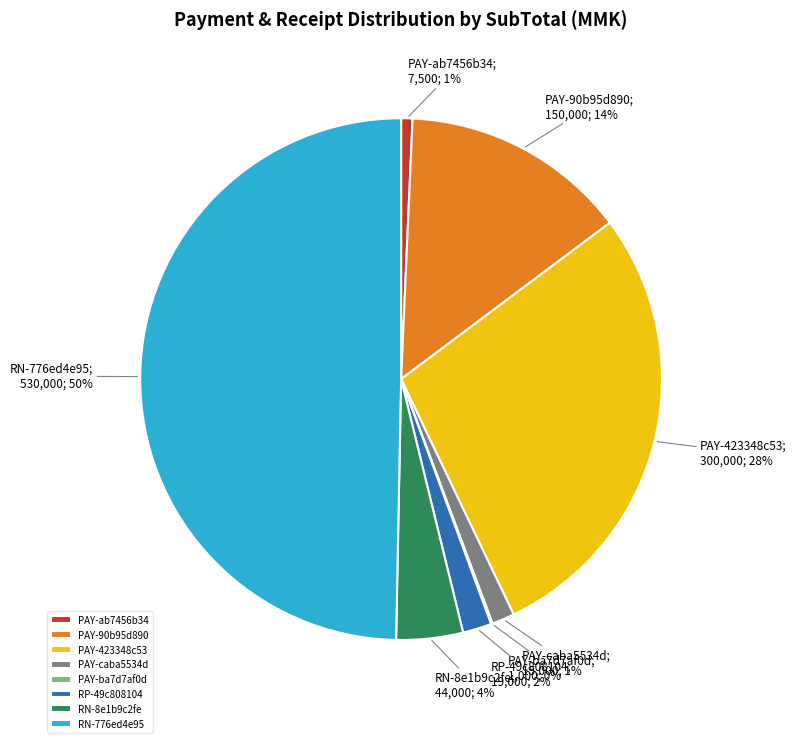

What percentage is the PAY-caba5534d slice, to the nearest percent?

1%